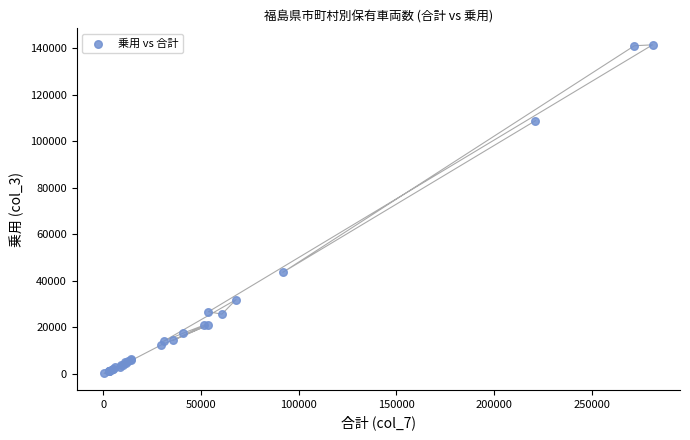

What Y value in the scatter plot is closest to 70879?

43712